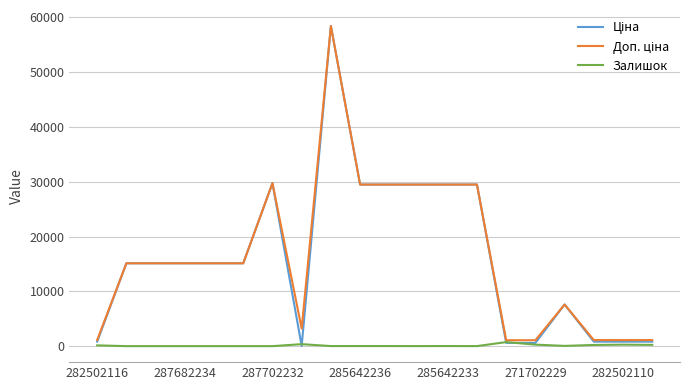

How many lines are shown in the chart?

3